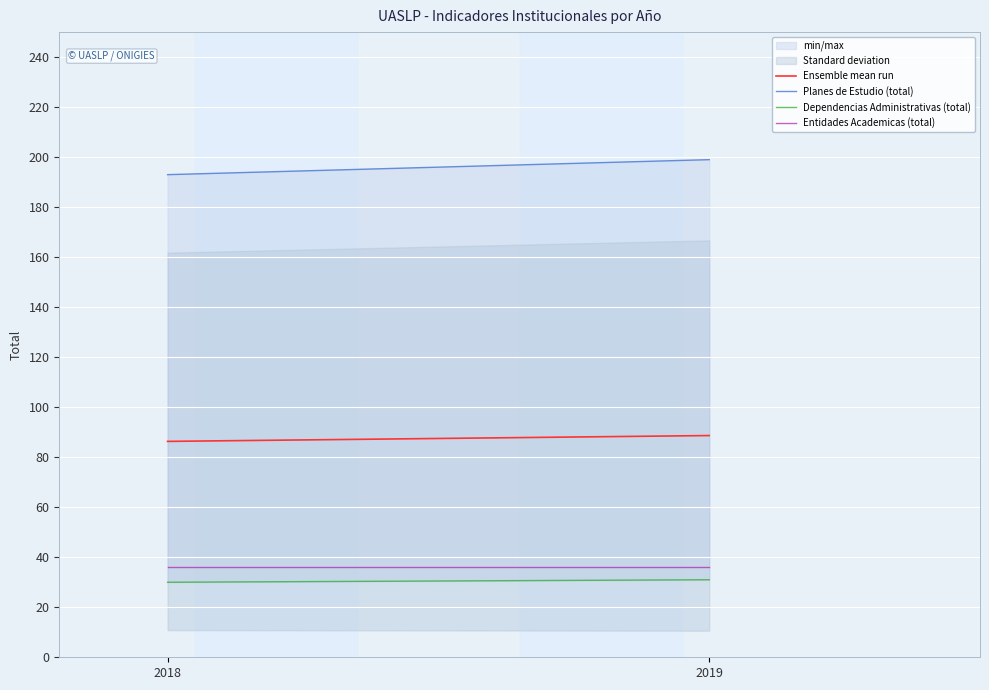

What value does the Dependencias Administrativas (total) series have at 2018?

30.0